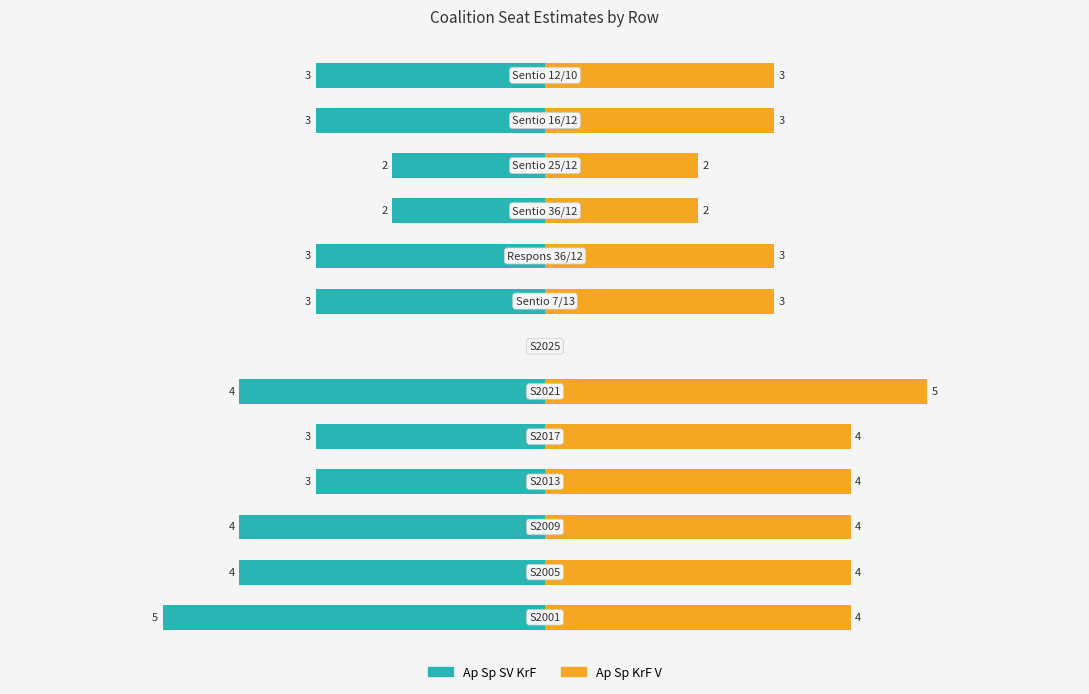

What value does the Ap Sp KrF V series have at 12?

3